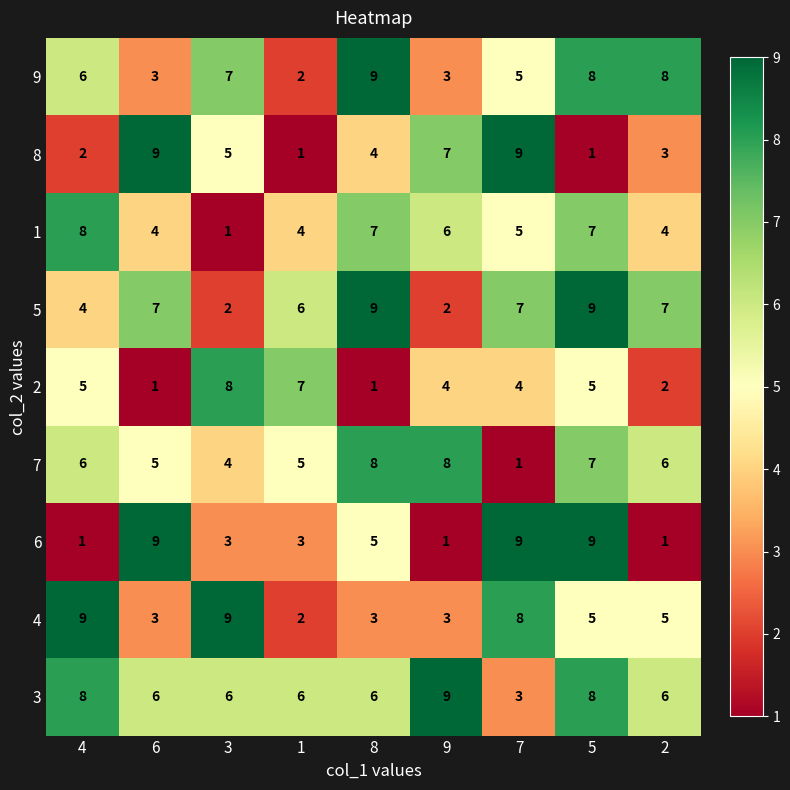

Which series changed the most between 7 and 5?

8